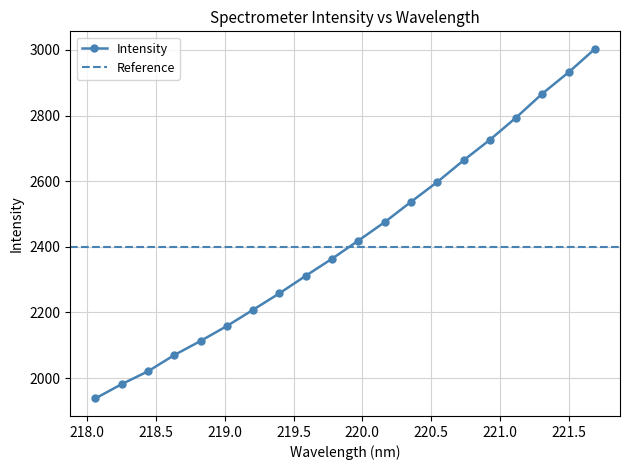

What is the minimum value shown in the chart?

1938.0